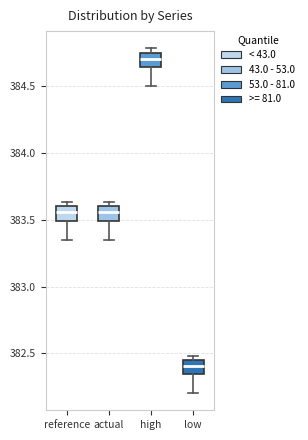

Reading left to right, transcribe this box plot: for each box, give where its median line is, the range the box spans, and where its two whiskers end, as read against the y-axis. The values are not printed on the chart, so give them approximately, as read against the axis.

reference: median 383.55, box 383.50 to 383.60, whiskers 383.35 to 383.65
actual: median 383.55, box 383.50 to 383.60, whiskers 383.35 to 383.65
high: median 384.70, box 384.65 to 384.75, whiskers 384.50 to 384.80
low: median 382.40, box 382.35 to 382.45, whiskers 382.20 to 382.50